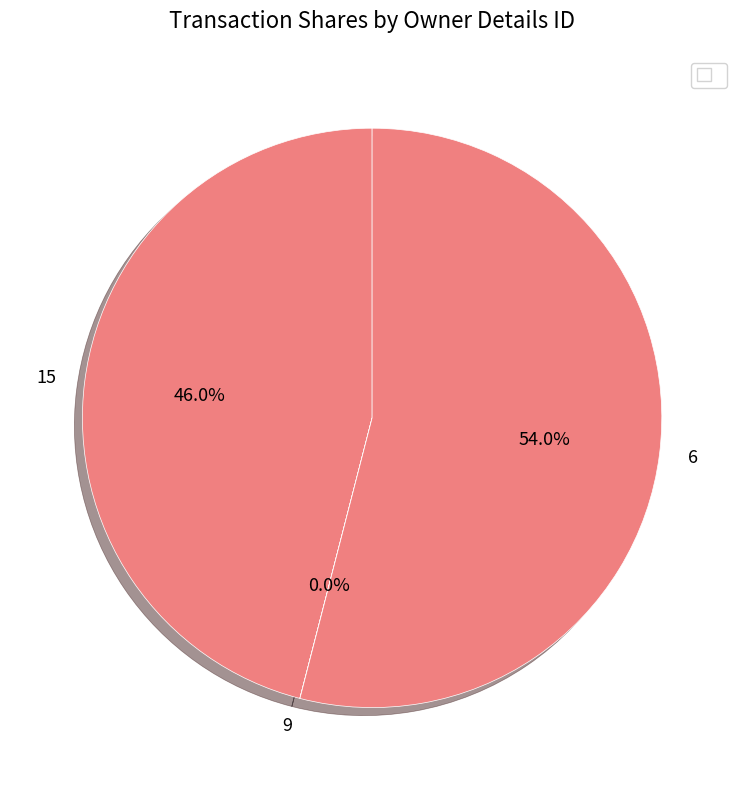

Is there any slice that represents more than half of the pie?

Yes